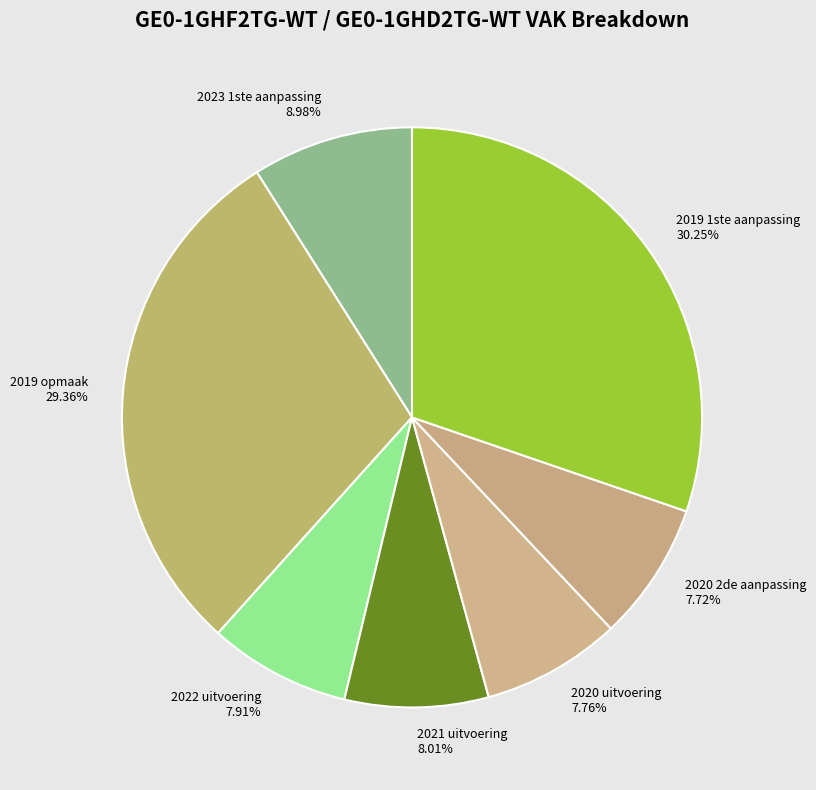

What percentage is NOT represented by 2023 1ste aanpassing?

91.0%